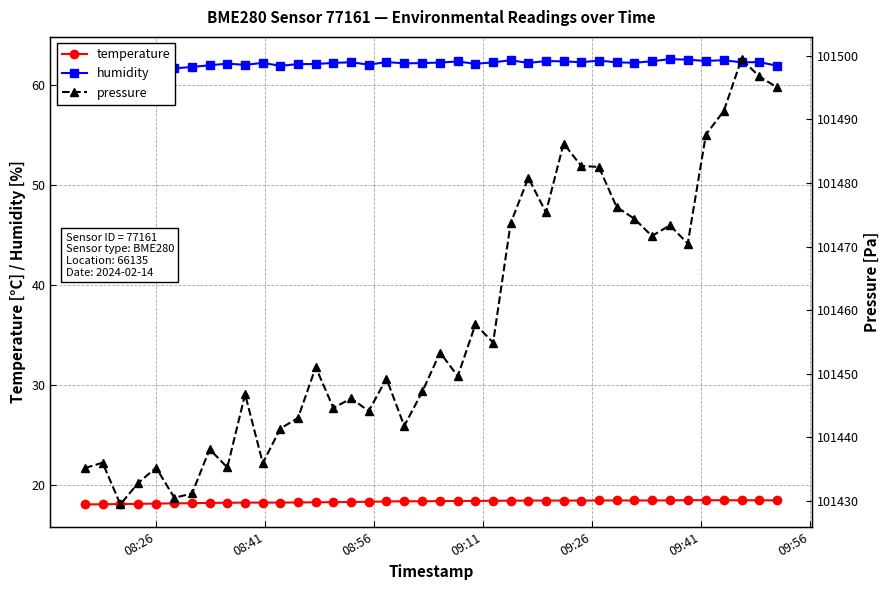

True or false: pressure and temperature cross at least once.

False